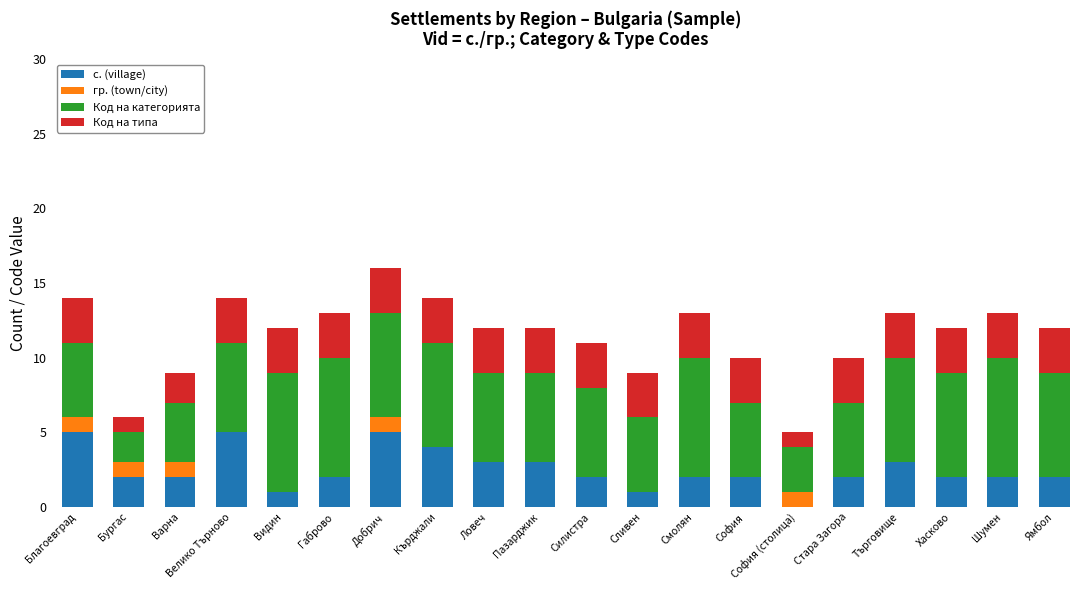

What is the total value across all series at Кърджали?

14